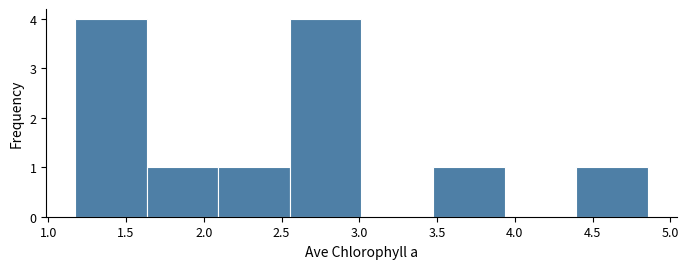

Reading left to right, transcribe this chart: for each bar, give the range it covers on the x-axis and its height. Neither the bar edges nor the heights are printed on the chart, so give them approximately, as read against the axes.

1.15 to 1.65: 4
1.65 to 2.10: 1
2.10 to 2.55: 1
2.55 to 3.00: 4
3.00 to 3.45: 0
3.45 to 3.95: 1
3.95 to 4.40: 0
4.40 to 4.85: 1